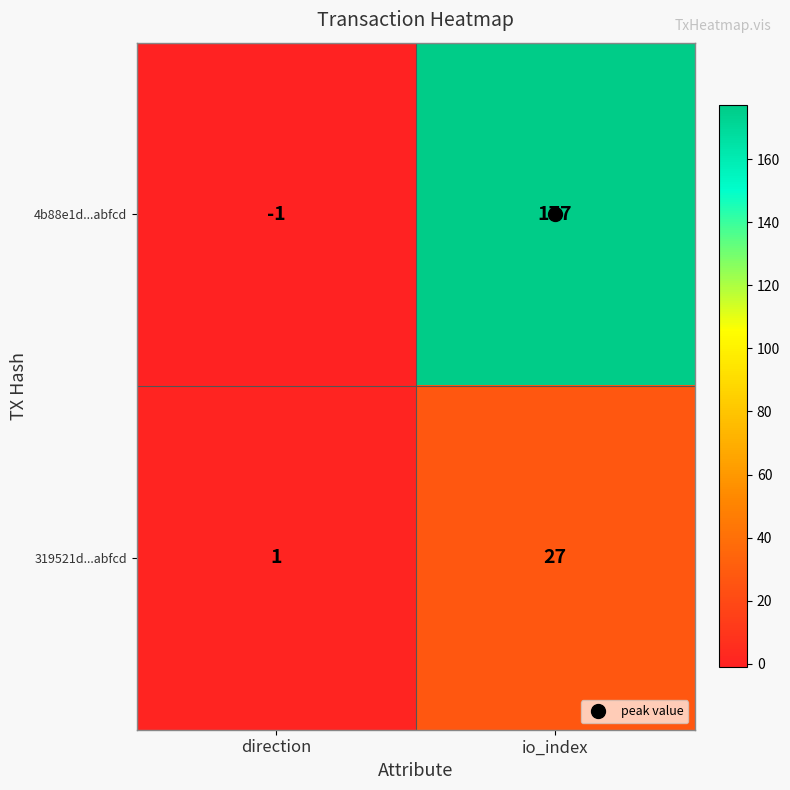

Which series has the largest range (max minus min)?

4b88e1d...abfcd